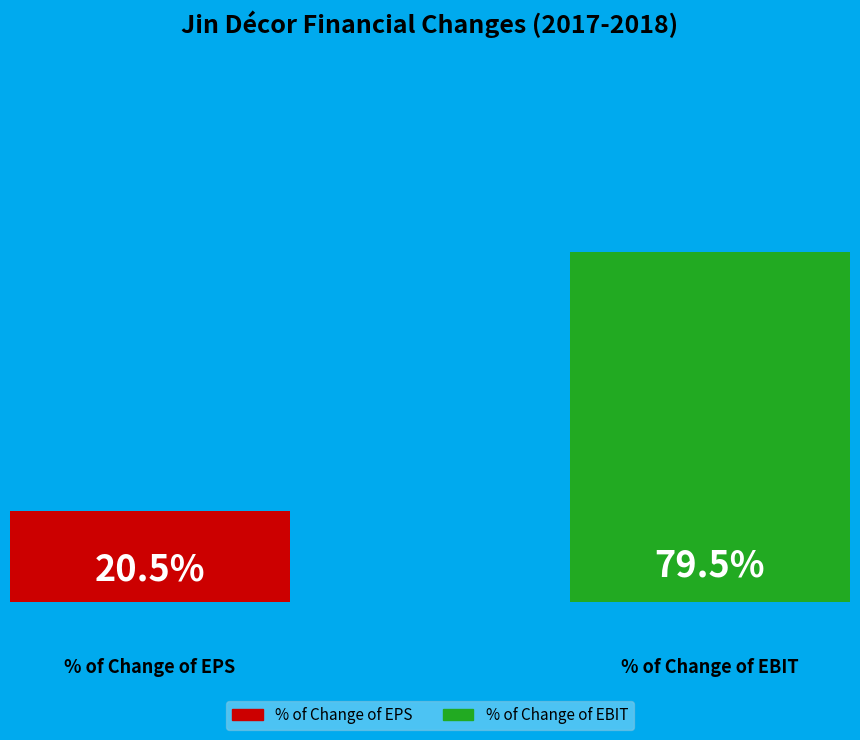

Rank the categories by value from highest to lowest.

% of Change of EBIT, % of Change of EPS